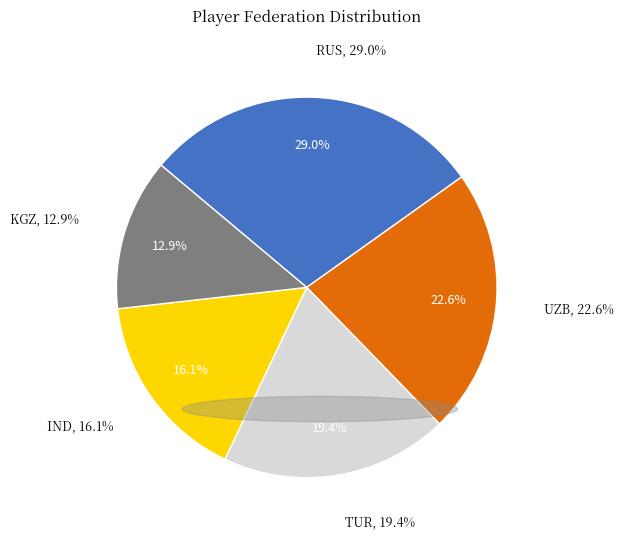

Do TUR and IND together represent more than half of the pie?

No